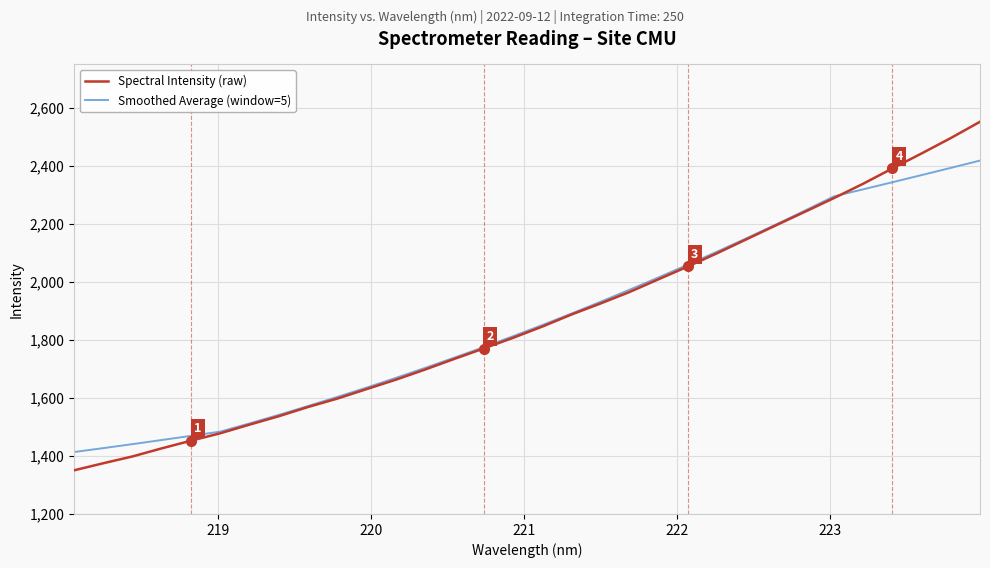

What is the maximum value for Spectral Intensity (raw)?

2552.4